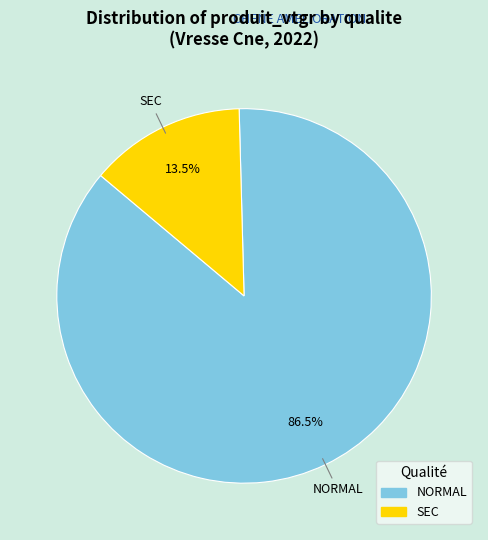

Count the number of slices in the pie.

2